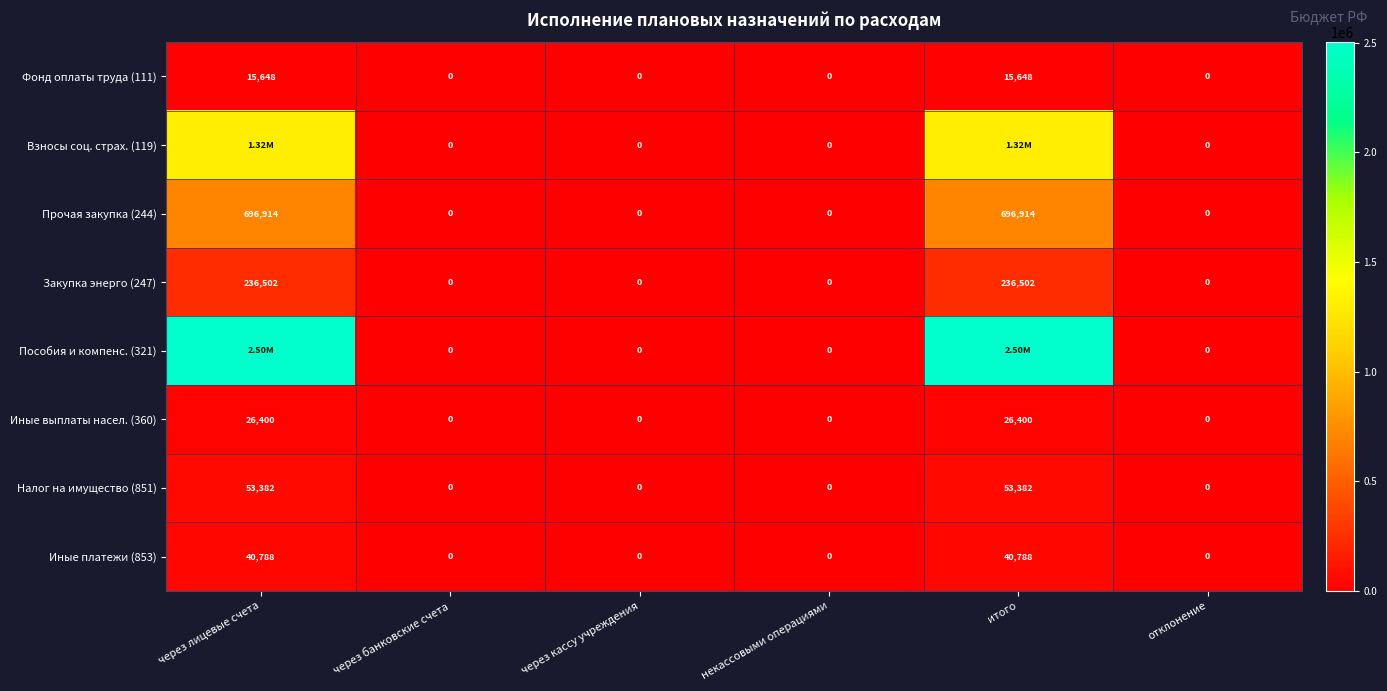

What is the greatest value displayed?

2502159.0